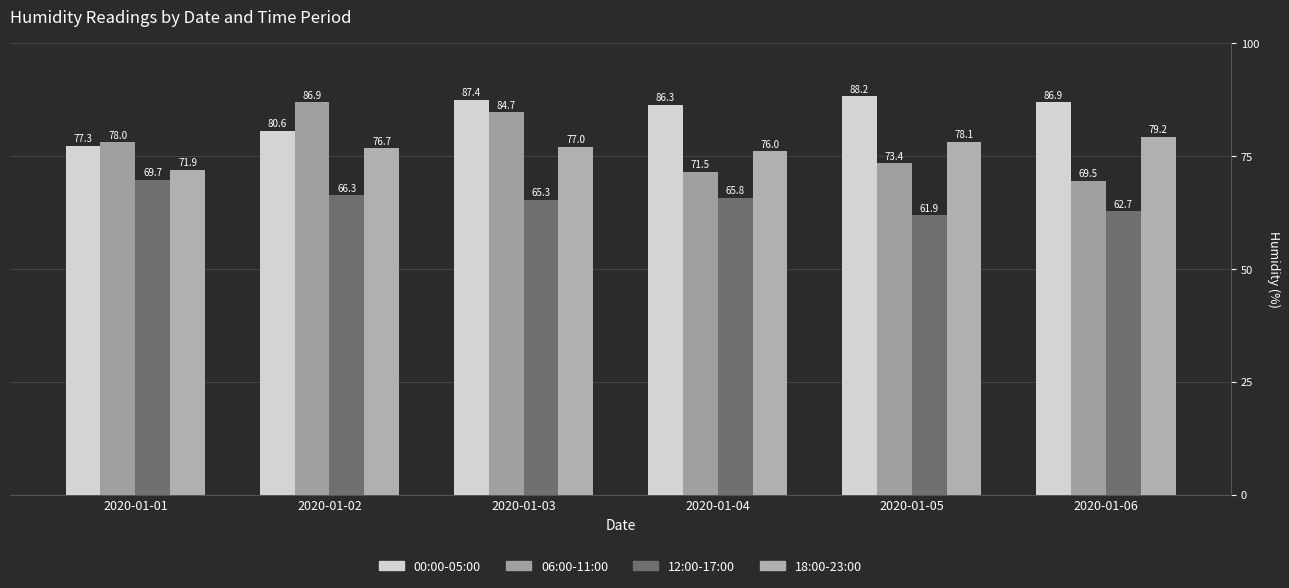

At which label does 12:00-17:00 first exceed 65?

2020-01-01